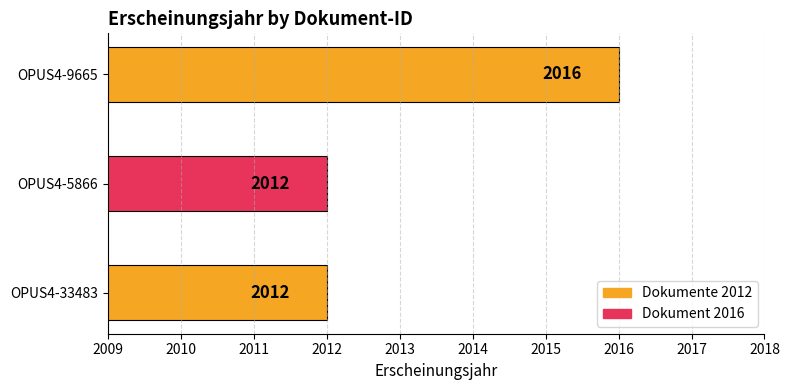

Count the values in the range 2012 to 2016.

3